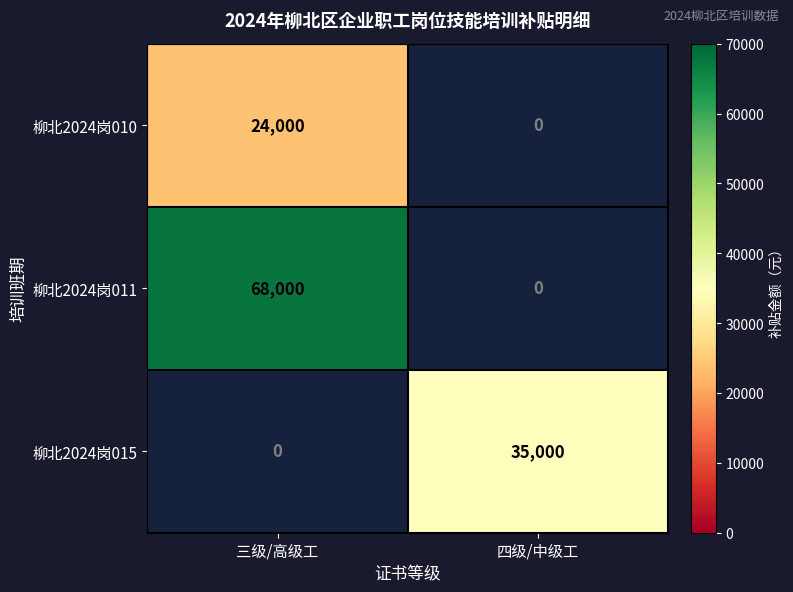

The value of 柳北2024岗010 at 三级/高级工 is 13184. True or false?

False